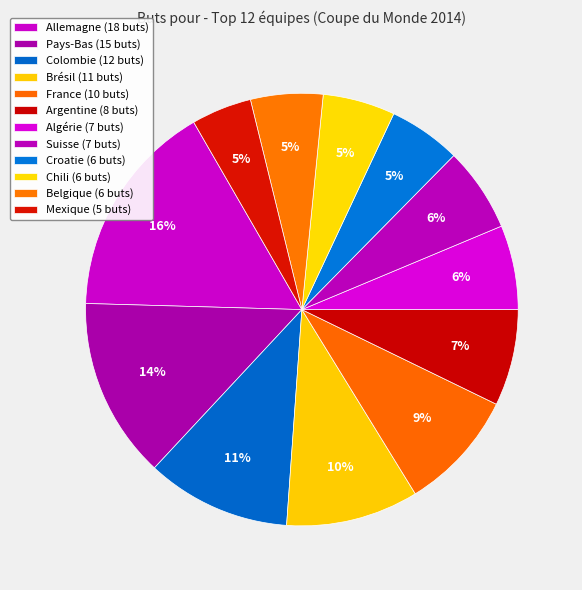

What is the smallest slice in the pie chart?

Mexique